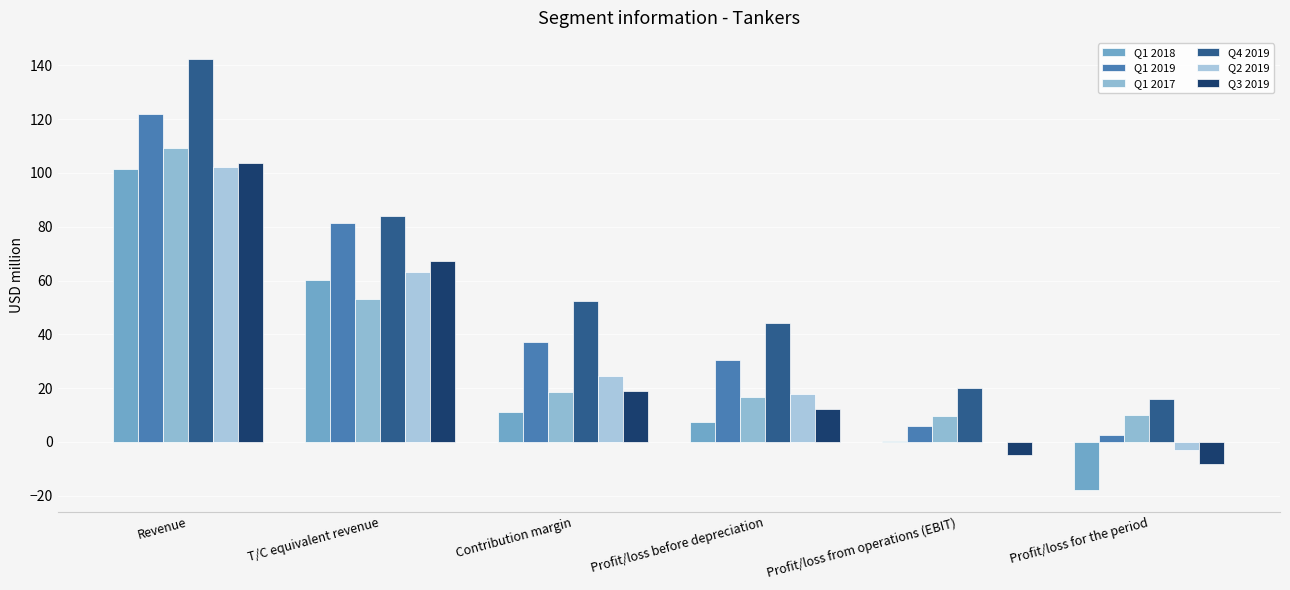

How many series are shown in this chart?

6